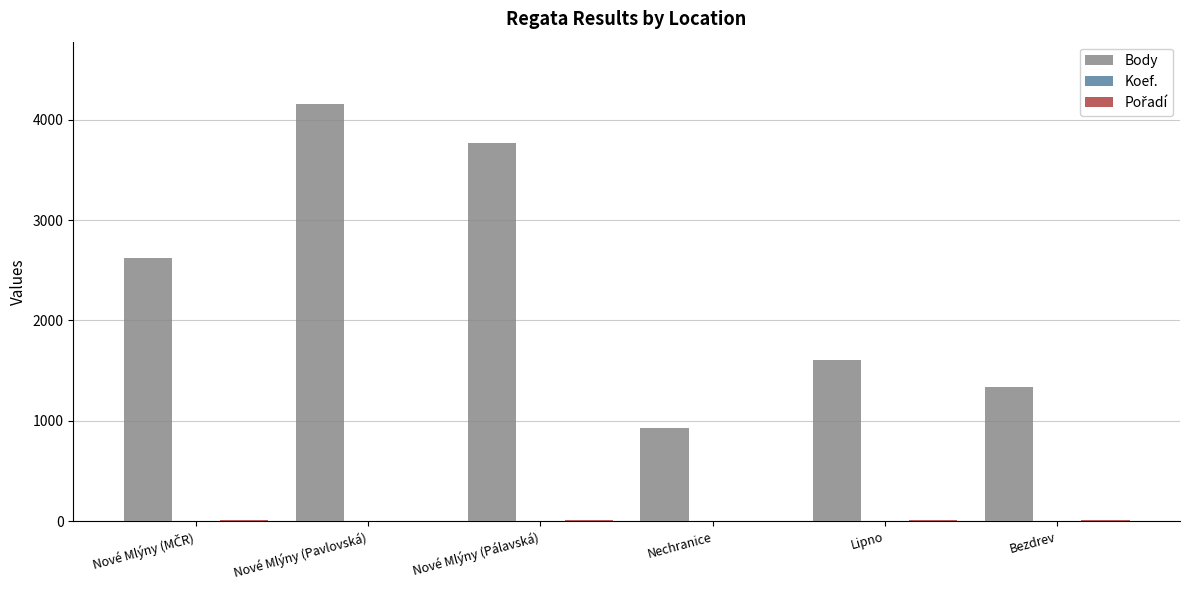

Is it true that Body equals 4155 at Nové Mlýny (Pavlovská)?

True